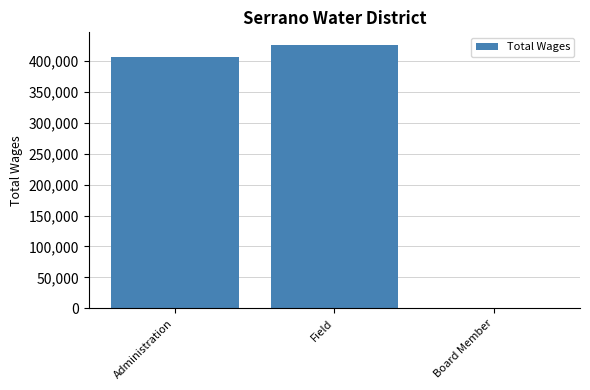

Between Administration and Field, which is larger?

Field